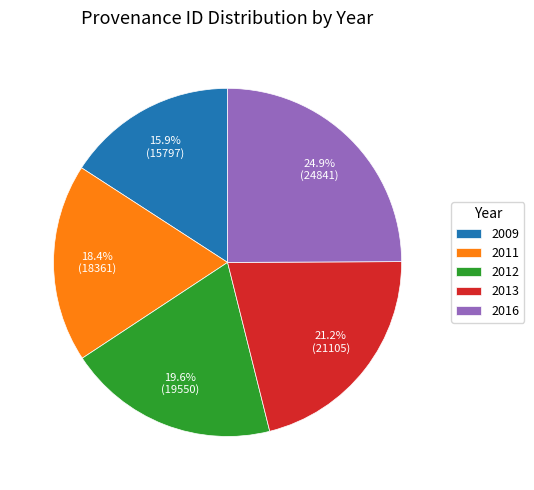

To the nearest percent, what is the difference between the largest and smallest slice percentages?

9%